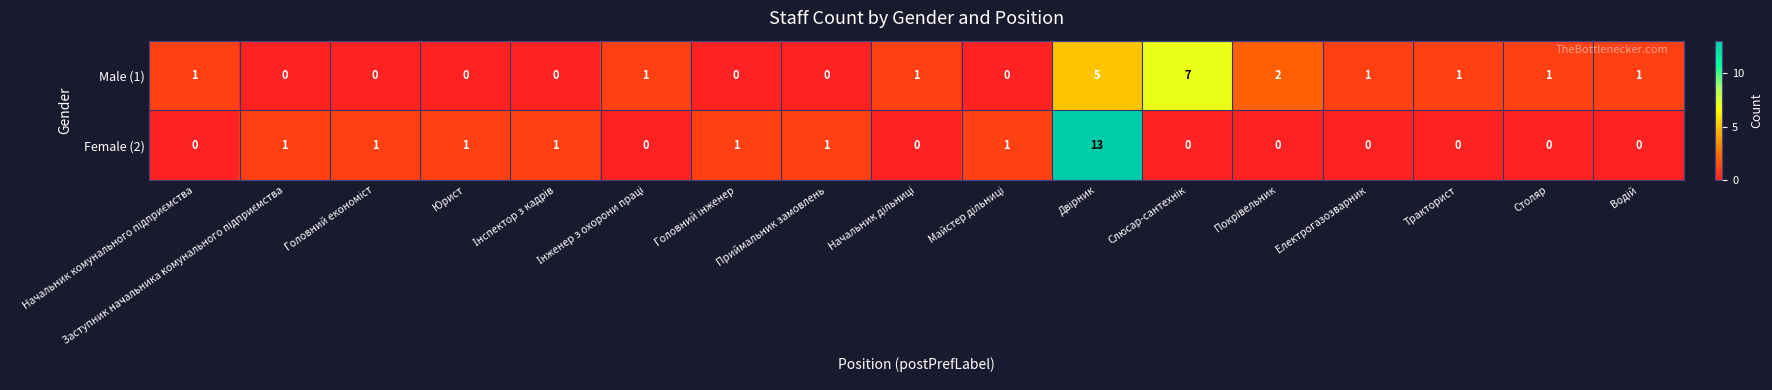

What is the difference between the maximum and minimum values in the Female (2) series?

13